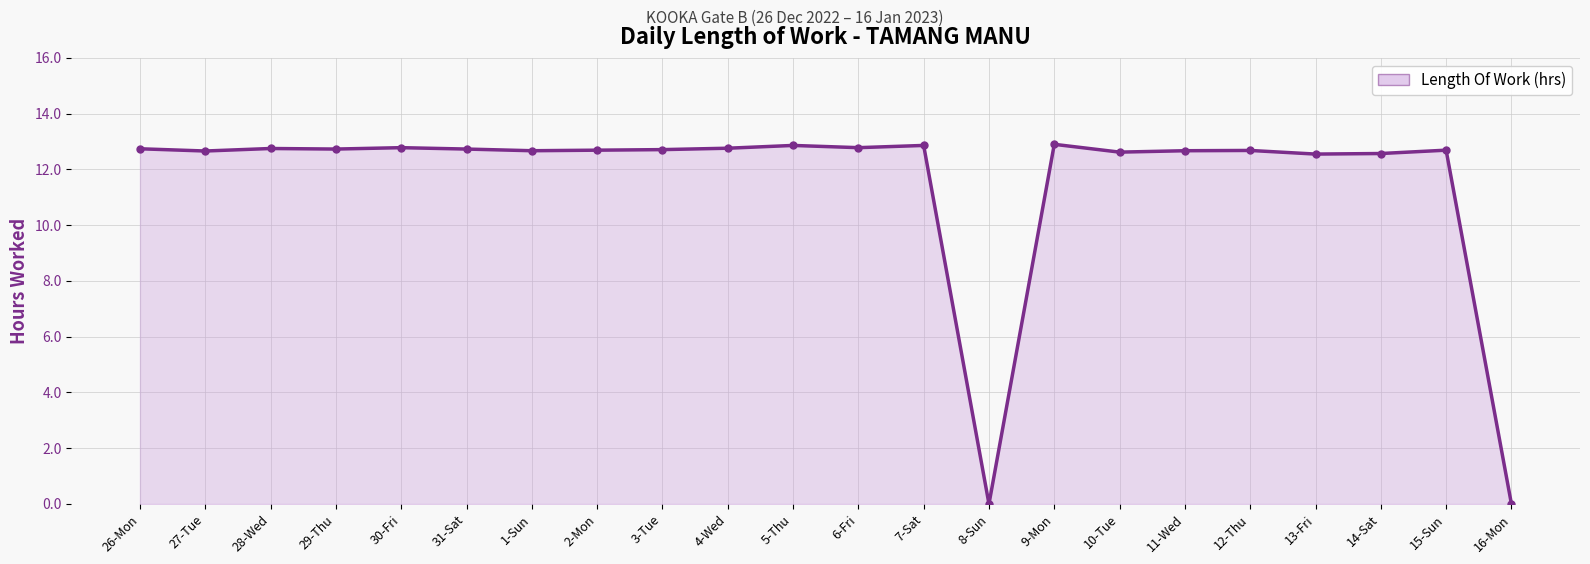

What is the change in value from 1-Sun to 4-Wed?

+0.1